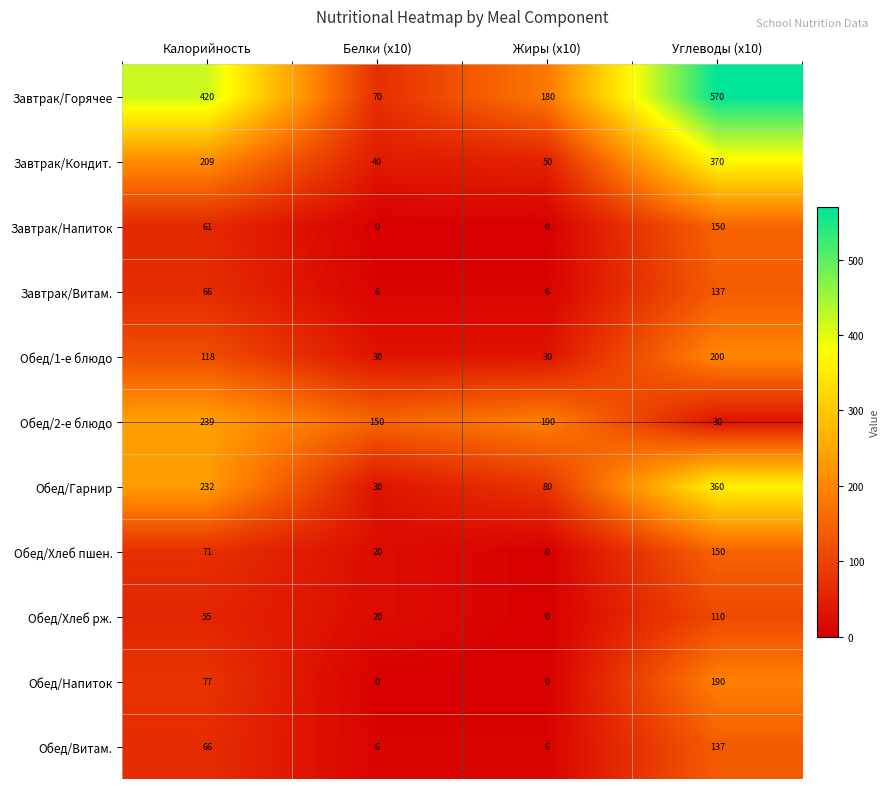

The Обед/Хлеб рж. series shows 35 at Белки (x10). True or false?

False